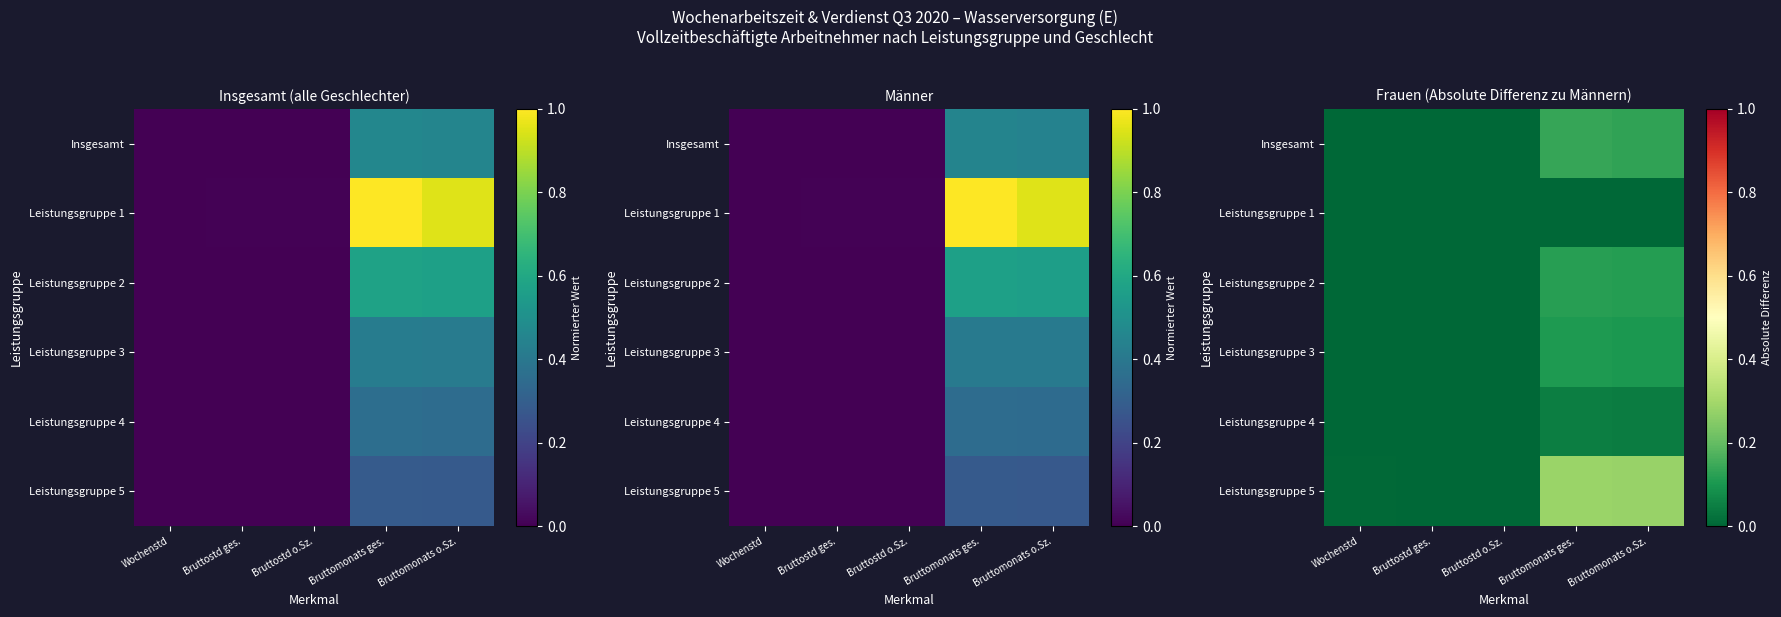

The value of Leistungsgruppe 2 at Bruttostd ges. is 0.0. True or false?

True